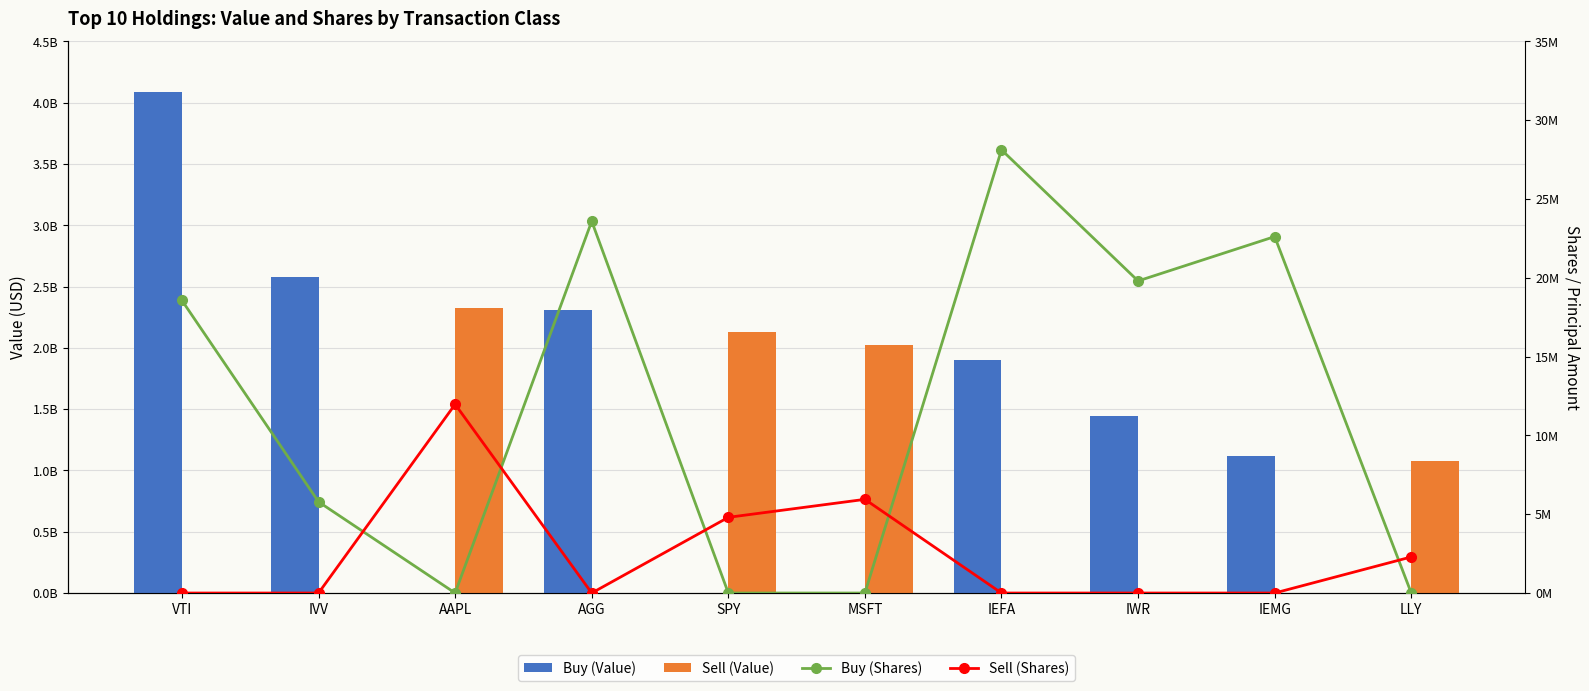

Which category has the lowest value in the Sell (Shares) series?

VTI